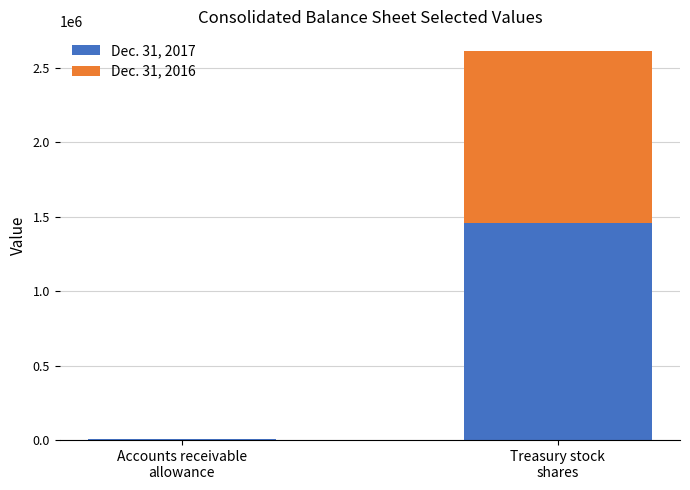

What are all the series names shown in the legend?

Dec. 31, 2017, Dec. 31, 2016